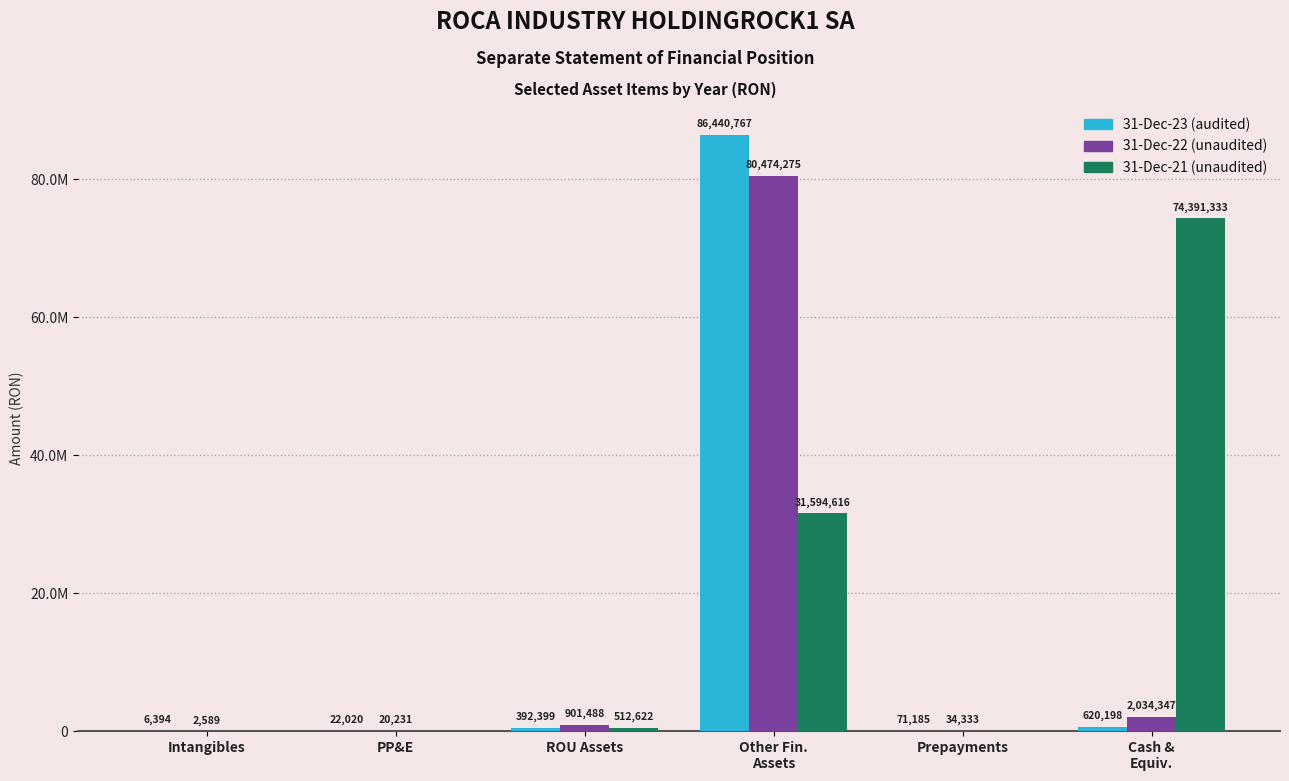

Are the bars horizontal?

No